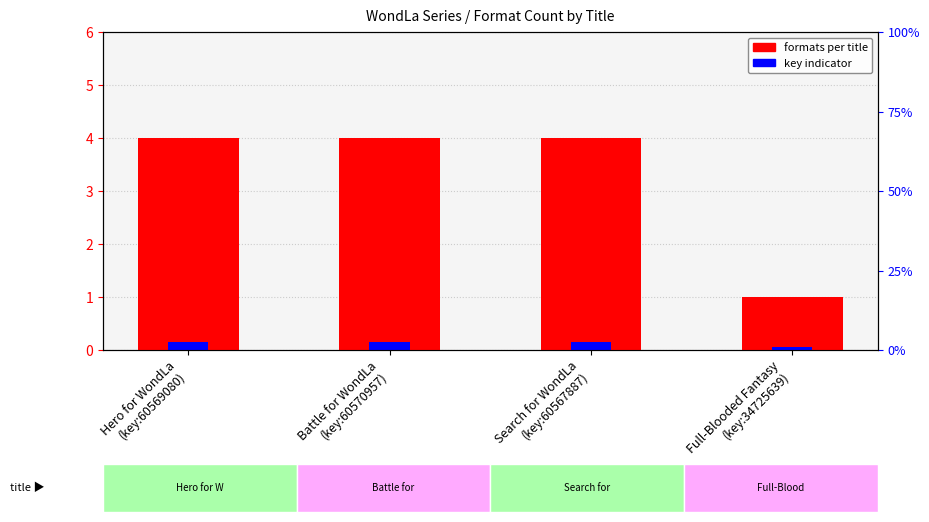

Is it true that key indicator equals 0.2 at Search for WondLa
(key:60567887)?

False